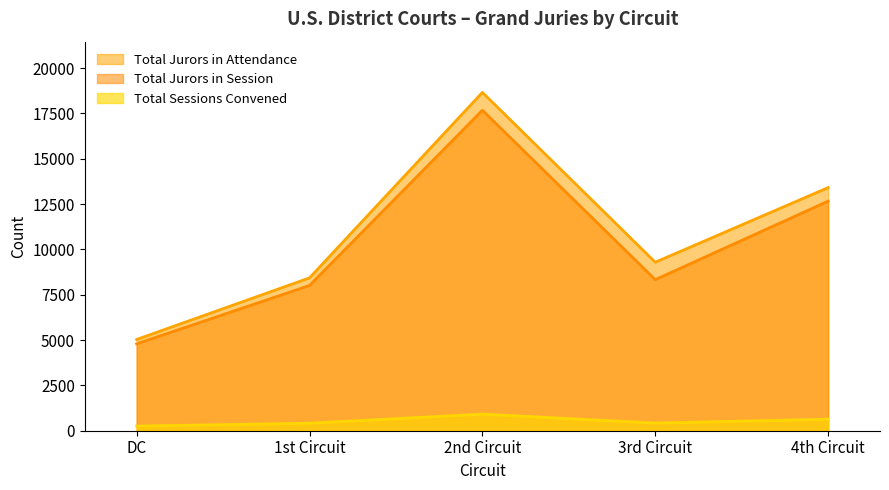

Is the value of Total Sessions Convened at 5th greater than the value of Total Jurors in Session at DC?

No